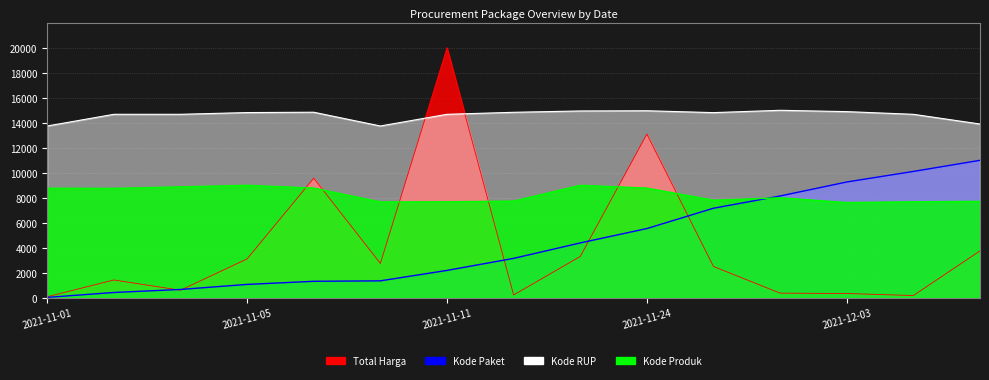

The value of Kode RUP at 2021-11-01 is 13744.2. True or false?

True